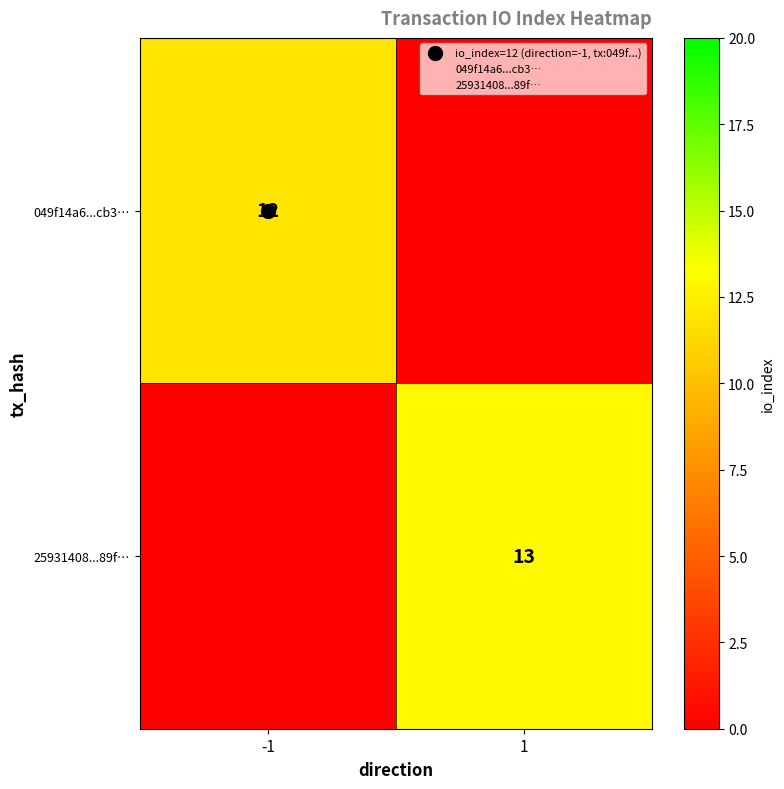

True or false: 049f14a6...cb3… has a value of 12.0 at -1.

True